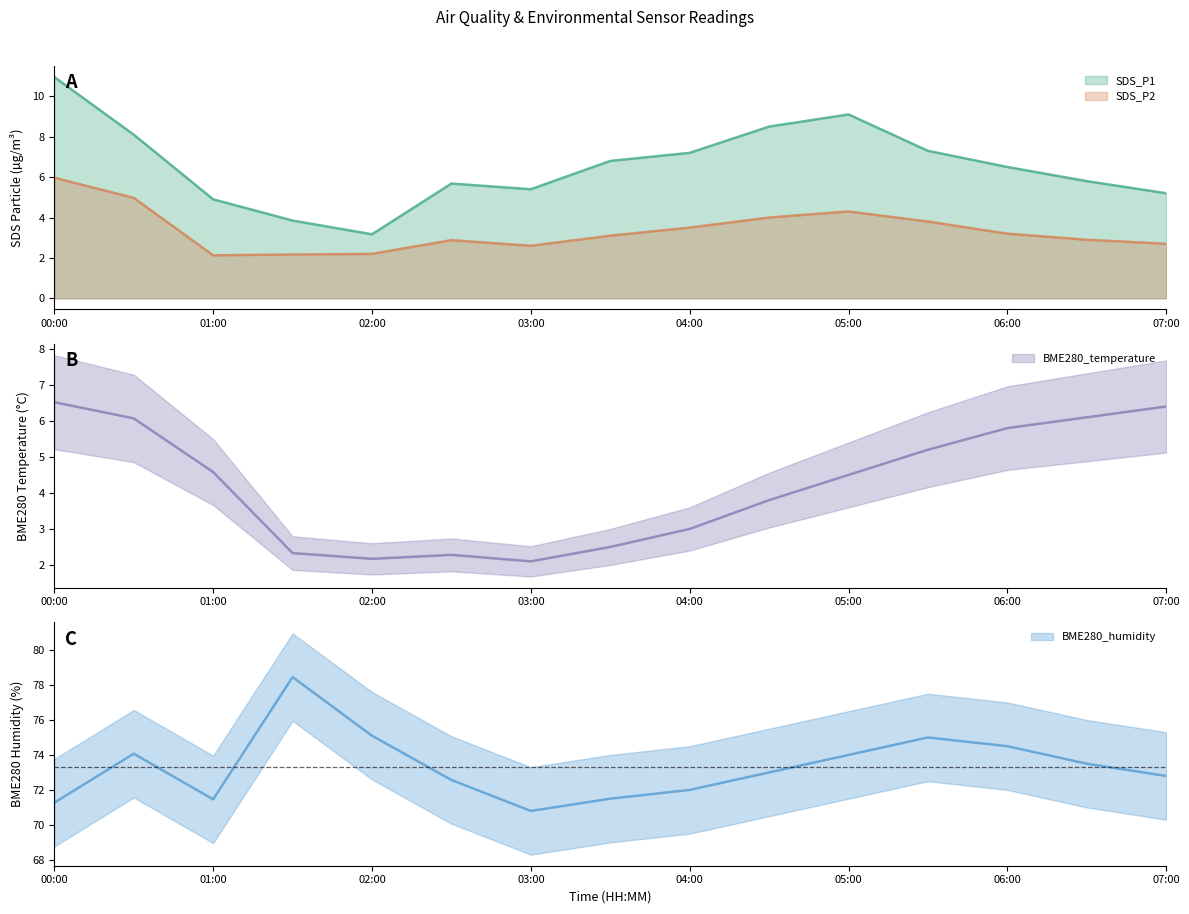

What is the difference between the maximum and minimum values in the BME280_humidity series?

7.7